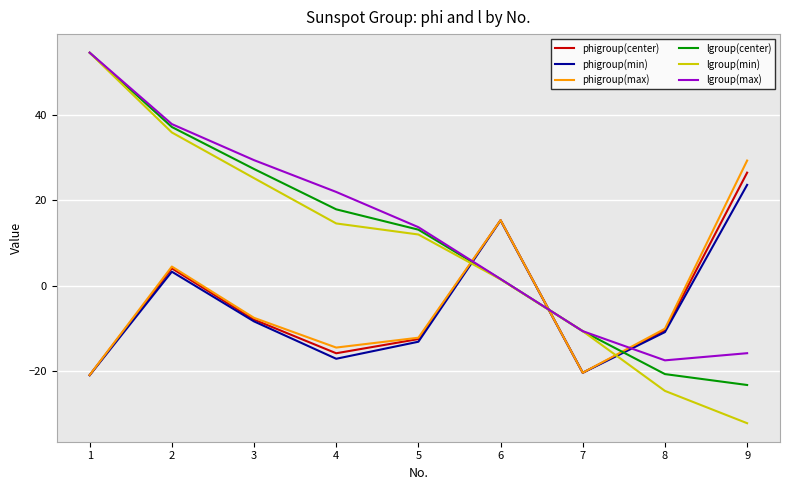

True or false: phigroup(center) and lgroup(center) cross at least once.

True